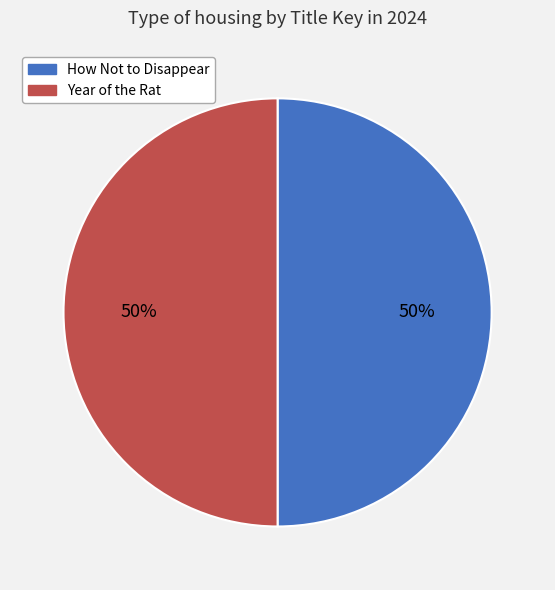

Combined, do Year of the Rat and How Not to Disappear account for over 50%?

Yes